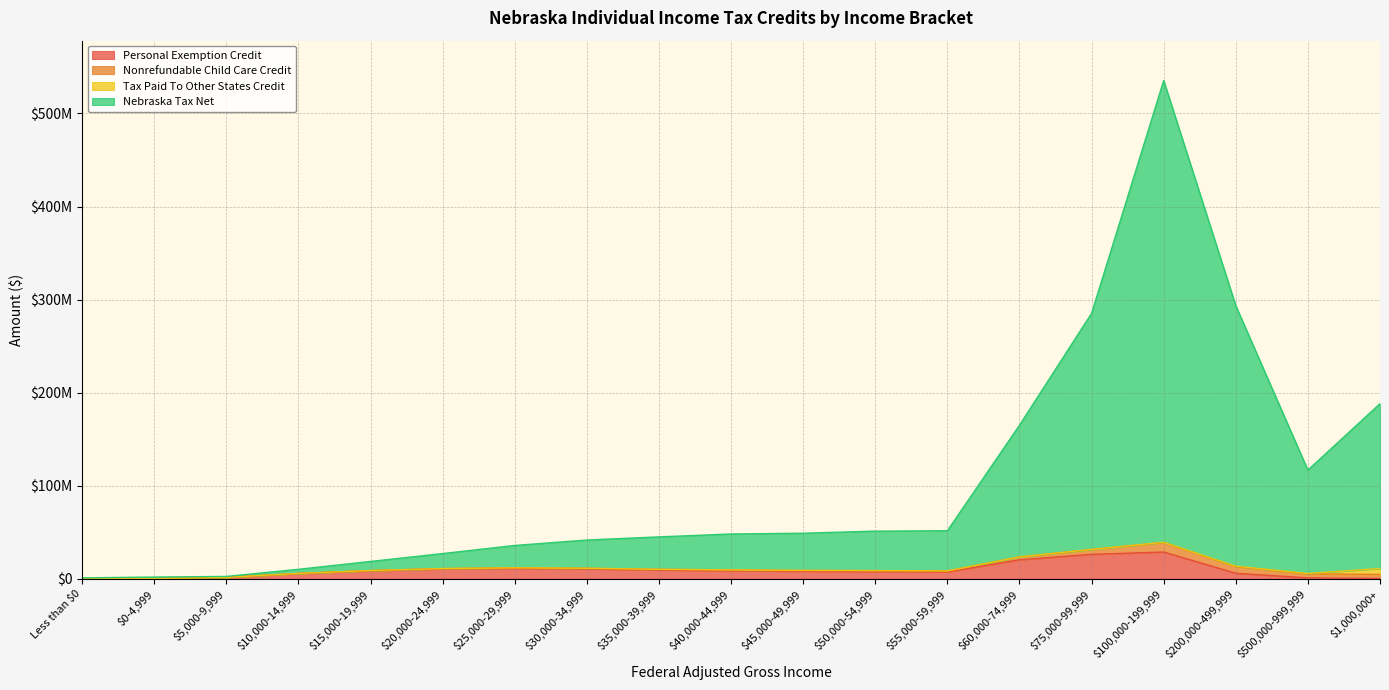

Is it true that Personal Exemption Credit equals 8605958.0 at $15,000-19,999?

True